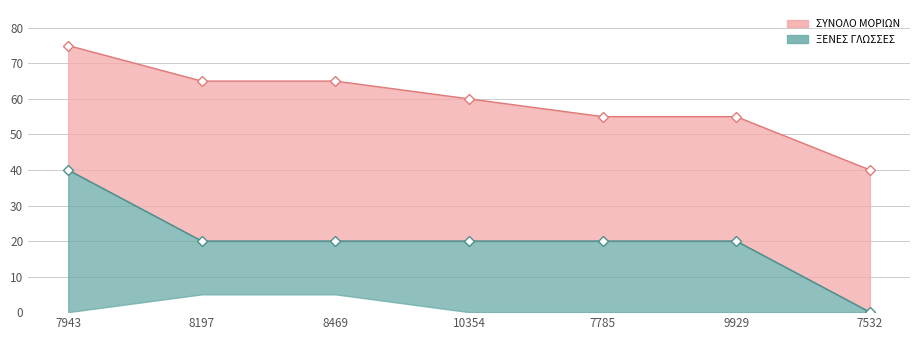

At which label is ΞΕΝΕΣ ΓΛΩΣΣΕΣ closest to 20?

8197